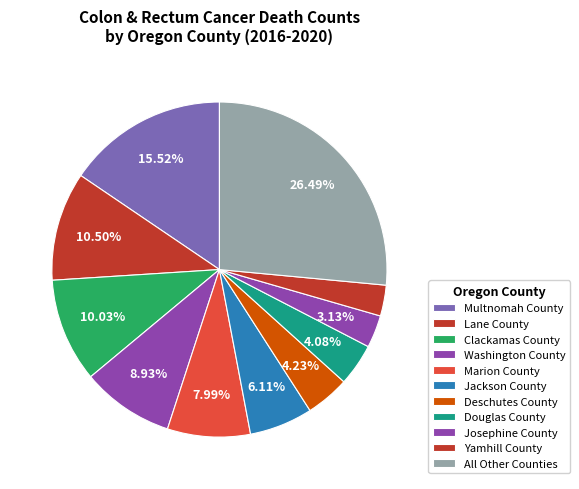

How many slices are in this pie chart?

11